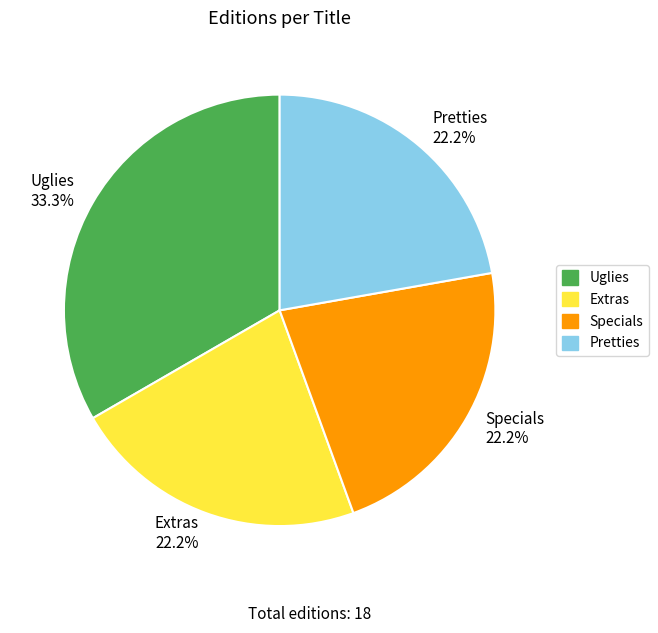

What percentage is the Specials slice, to the nearest percent?

22%